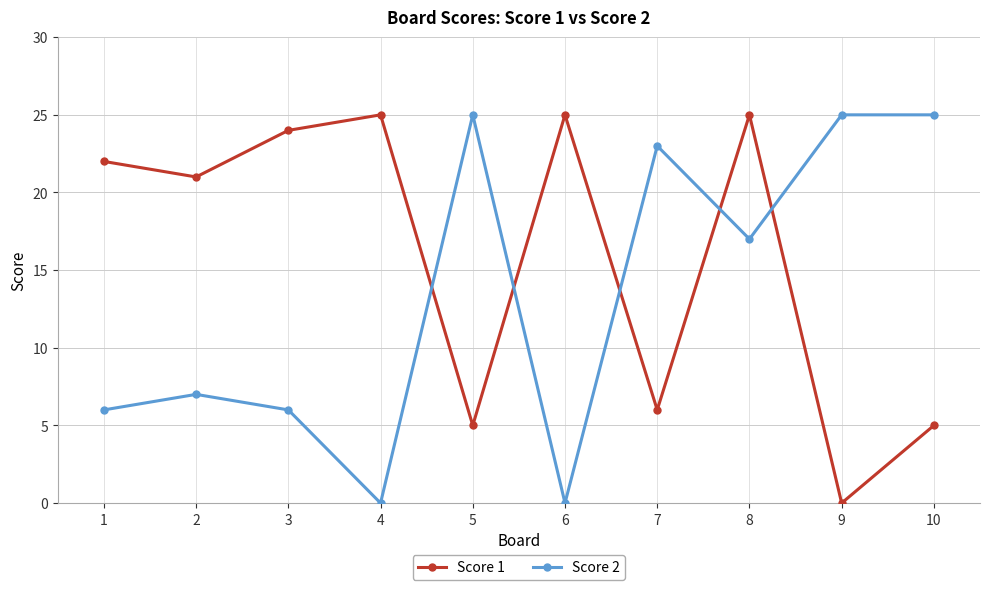

At which category is the sum across all series the highest?

8